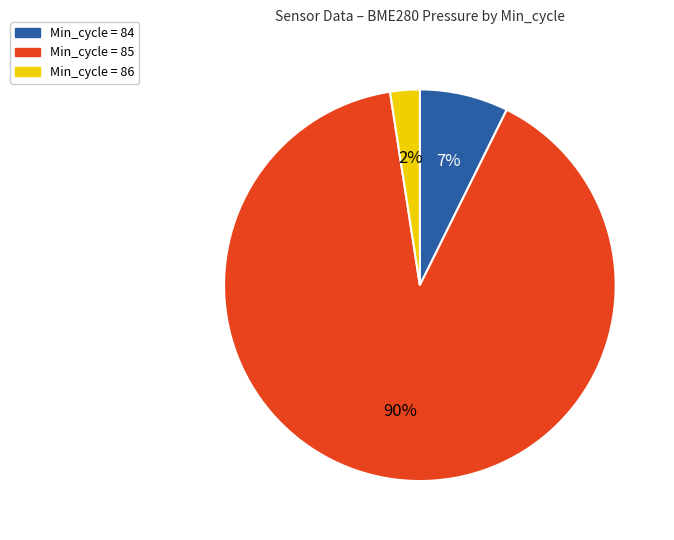

To the nearest percent, what is the average slice percentage?

33%